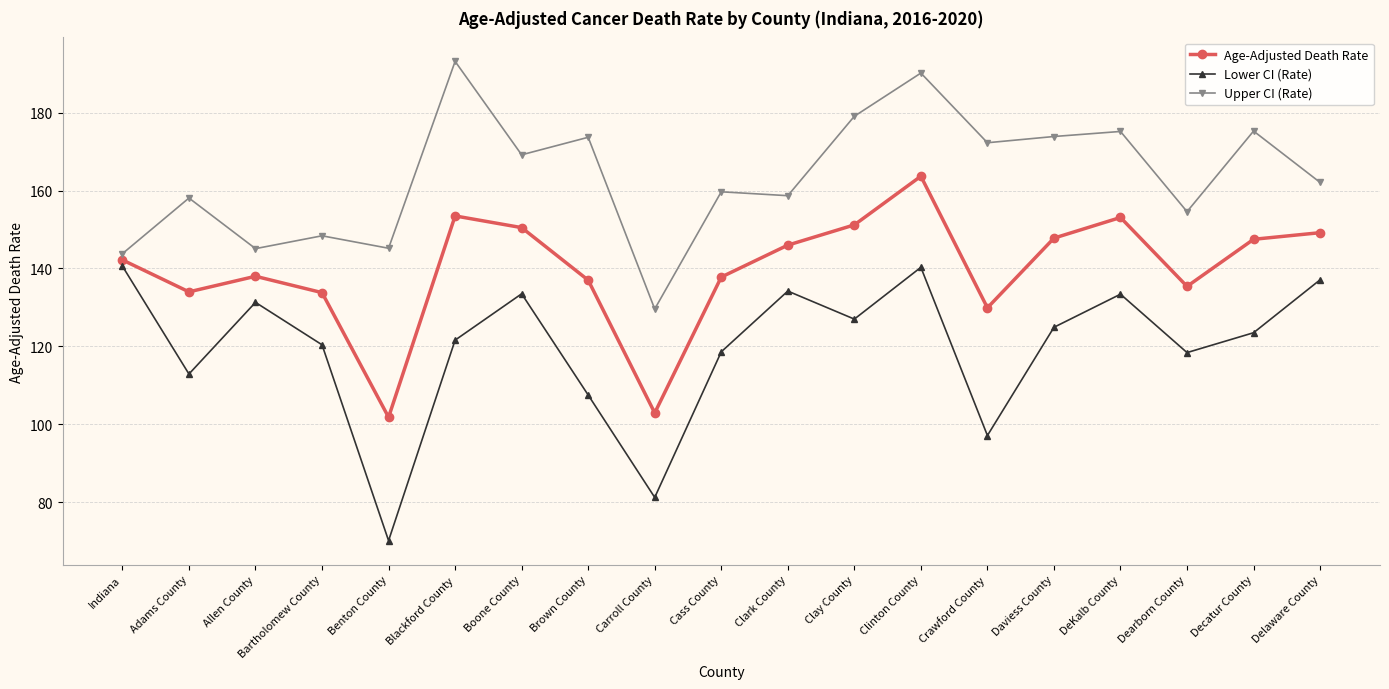

How many interior local valleys does the Age-Adjusted Death Rate series have?

5